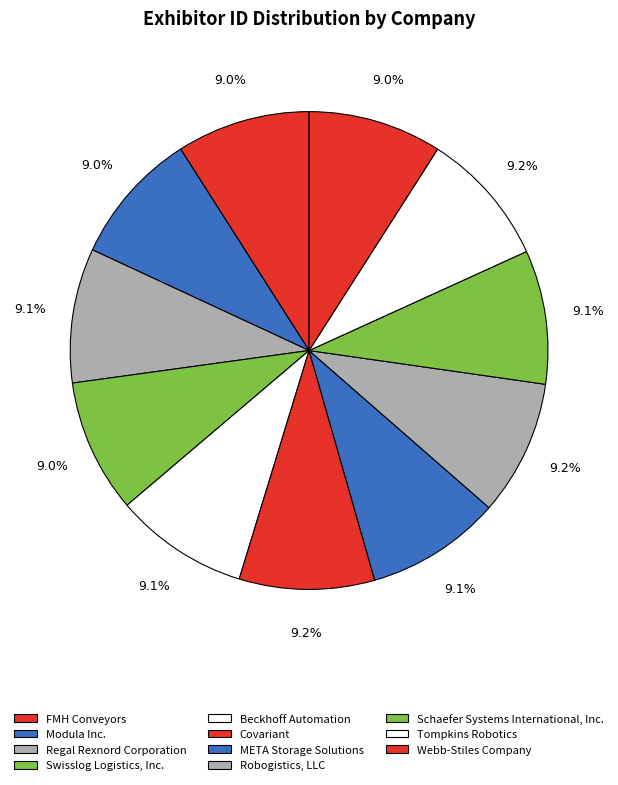

To the nearest percent, what portion does META Storage Solutions represent?

9%